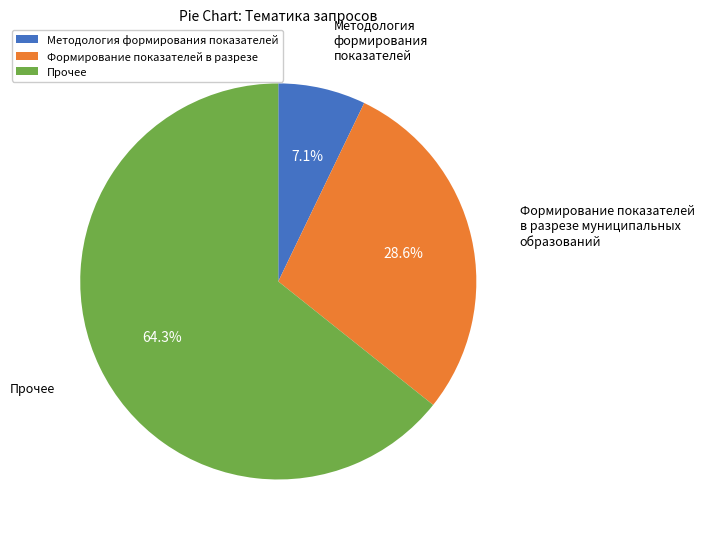

Which slice is the largest?

Прочее